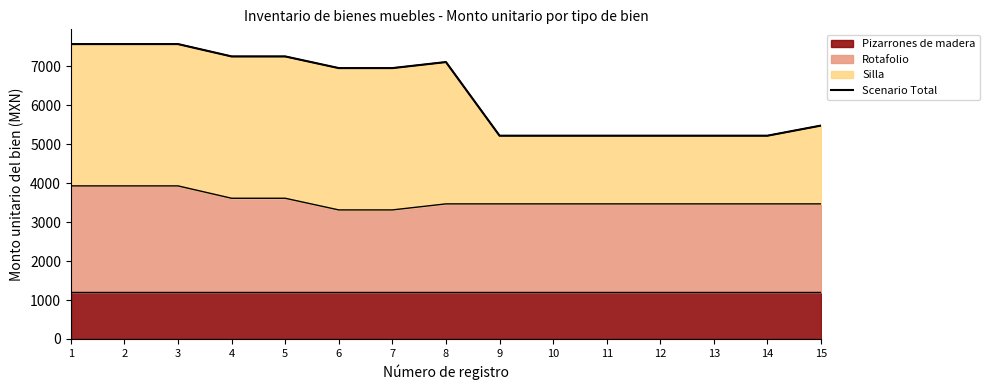

What is the difference between the maximum and minimum values?

2349.6